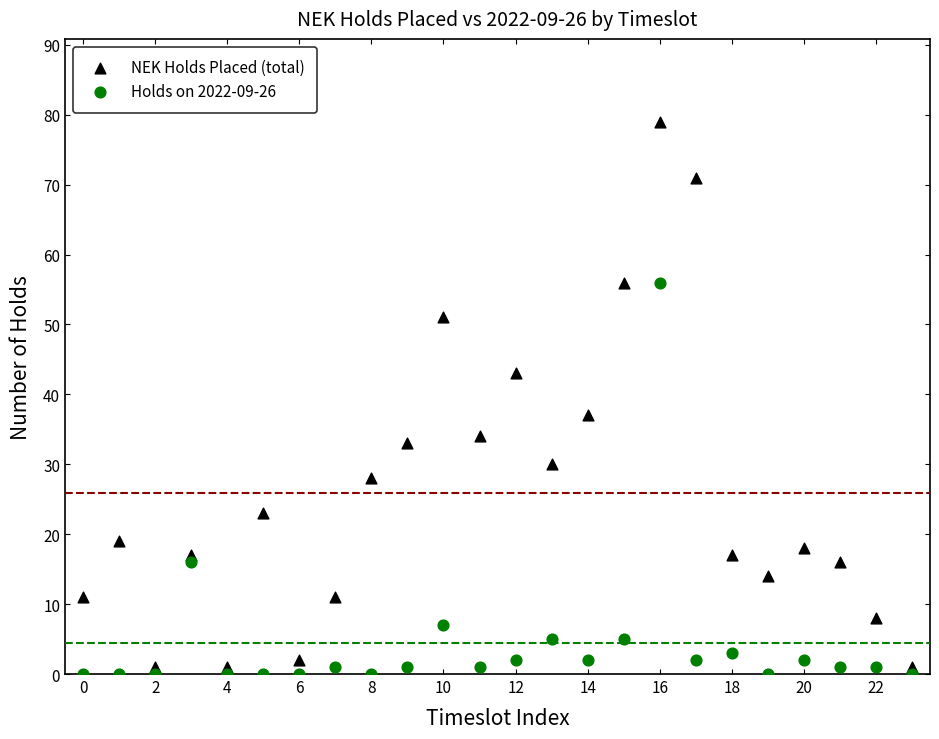

Which series has the widest spread of Y values?

NEK Holds Placed (total)